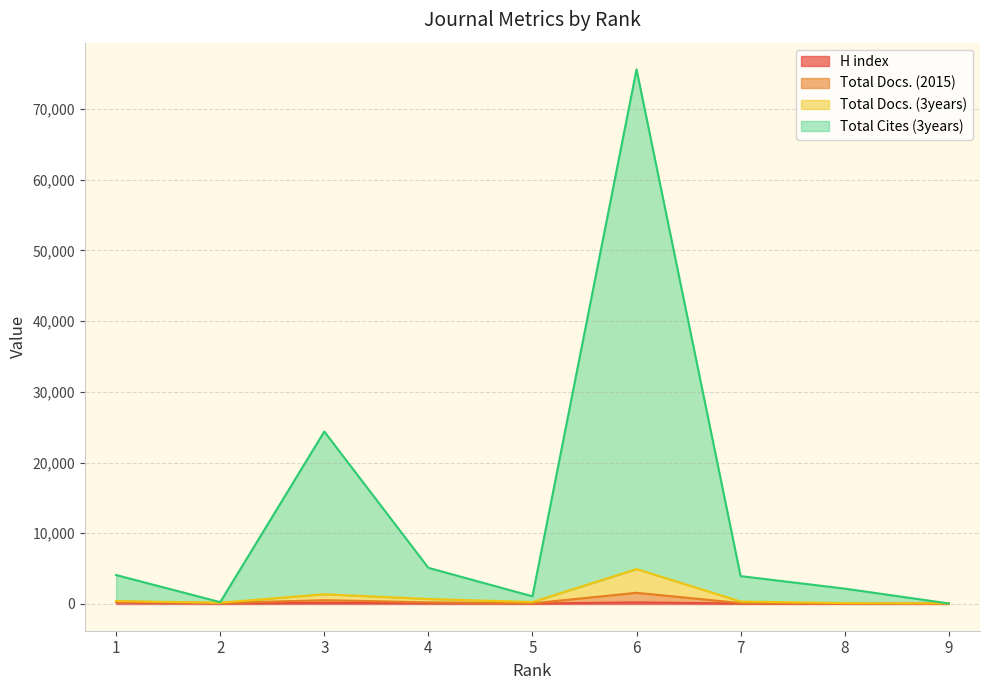

The value of Total Docs. (2015) at 9 is 139. True or false?

False